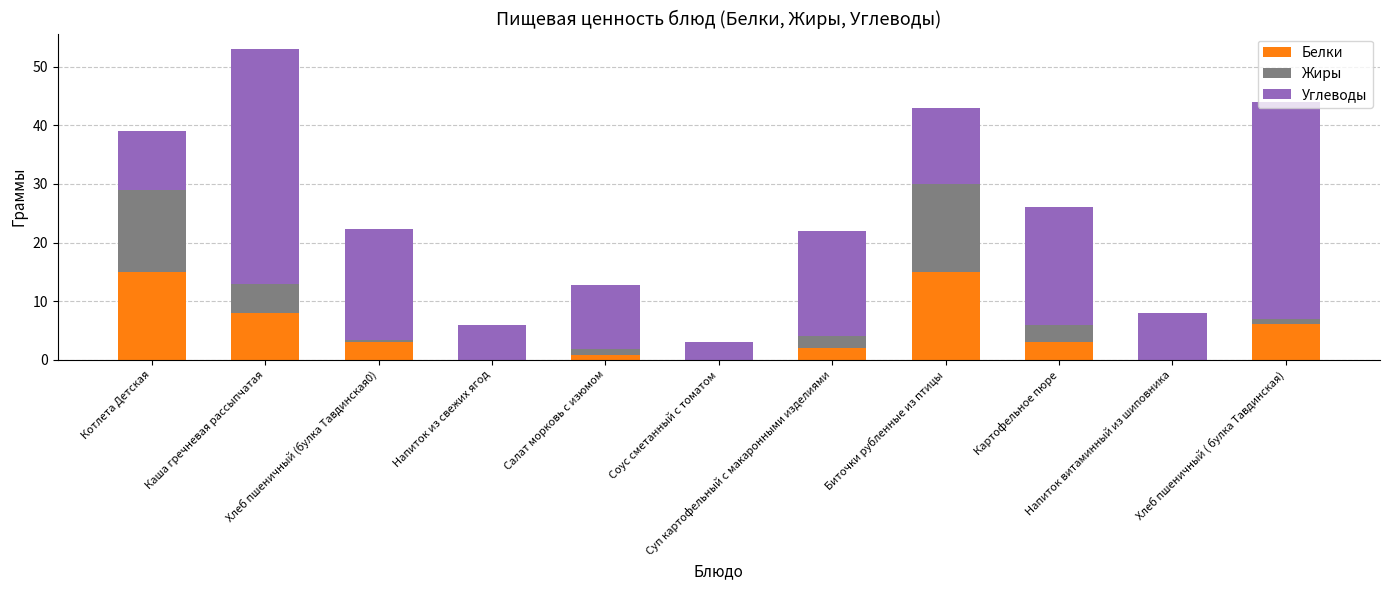

What is the maximum value for Белки?

15.0